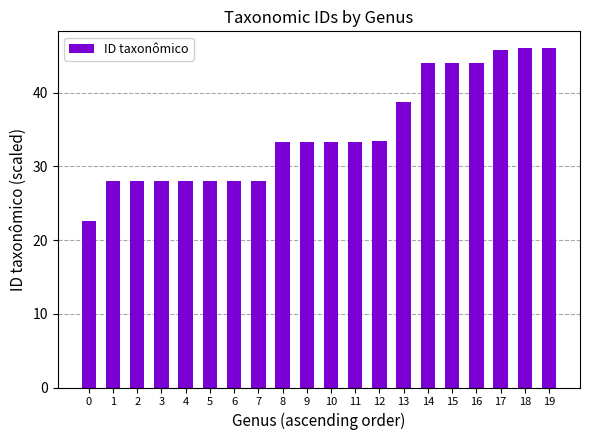

What is the minimum value shown in the chart?

22.6